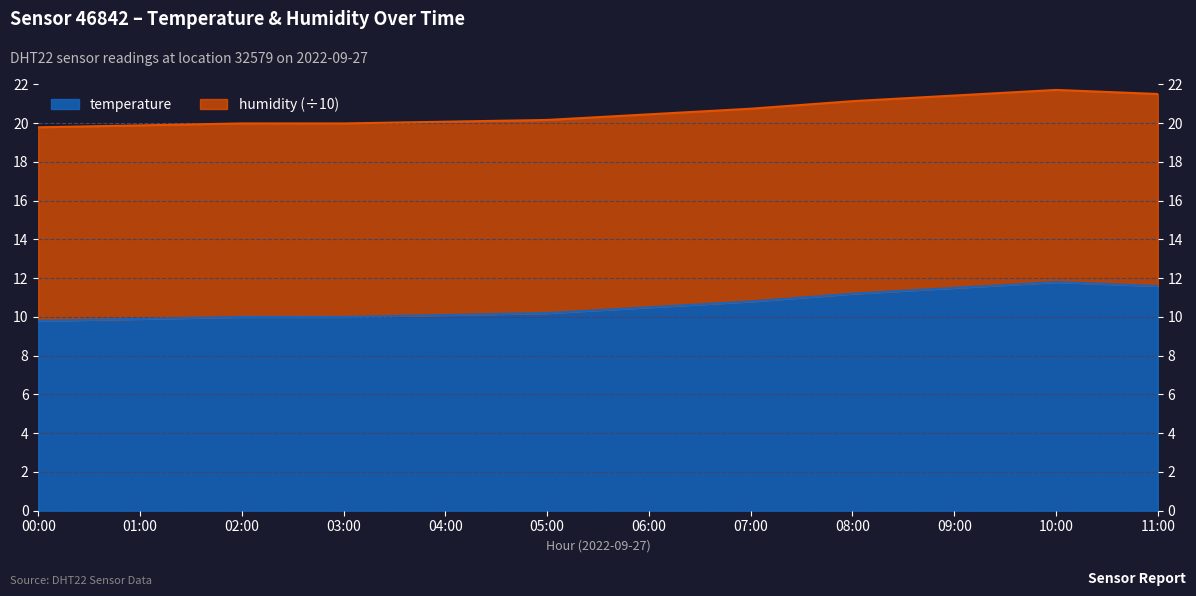

Reading left to right, transcribe all the data shown in this chart.

temperature: 00:00=9.8	01:00=9.9	02:00=10.0	03:00=10.0	04:00=10.1	05:00=10.2	06:00=10.5	07:00=10.8	08:00=11.2	09:00=11.5	10:00=11.8	11:00=11.6
humidity: 00:00=19.8	01:00=19.9	02:00=20.0	03:00=20.0	04:00=20.1	05:00=20.2	06:00=20.5	07:00=20.8	08:00=21.1	09:00=21.4	10:00=21.7	11:00=21.5